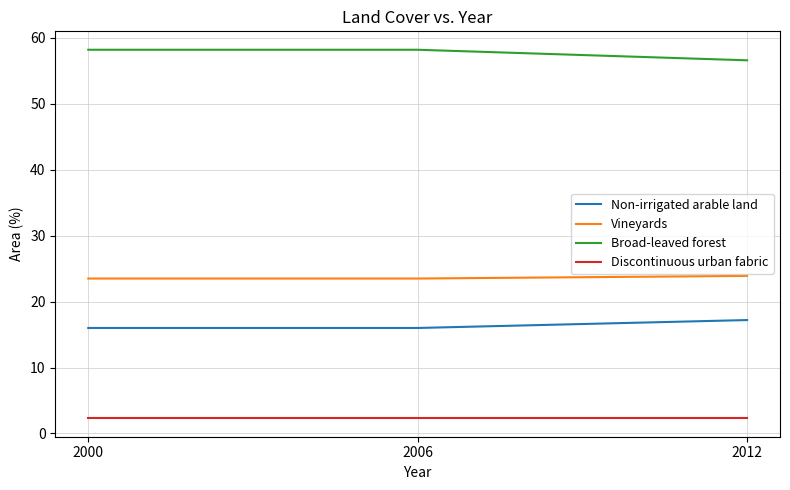

True or false: Broad-leaved forest has a value of 56.6 at 2012.

True